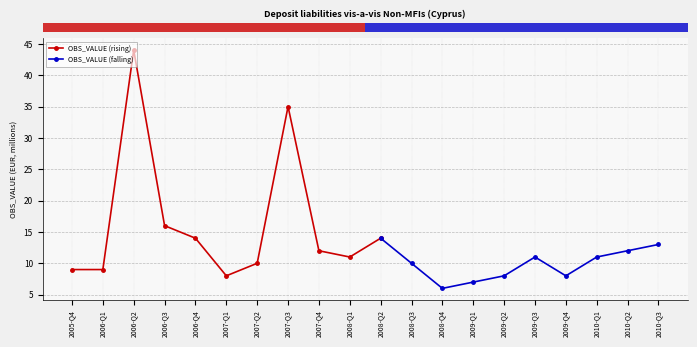

List the labels in order of value, smallest first.

2008-Q4, 2009-Q1, 2007-Q1, 2009-Q2, 2009-Q4, 2005-Q4, 2006-Q1, 2007-Q2, 2008-Q3, 2008-Q1, 2009-Q3, 2010-Q1, 2007-Q4, 2010-Q2, 2010-Q3, 2006-Q4, 2008-Q2, 2006-Q3, 2007-Q3, 2006-Q2